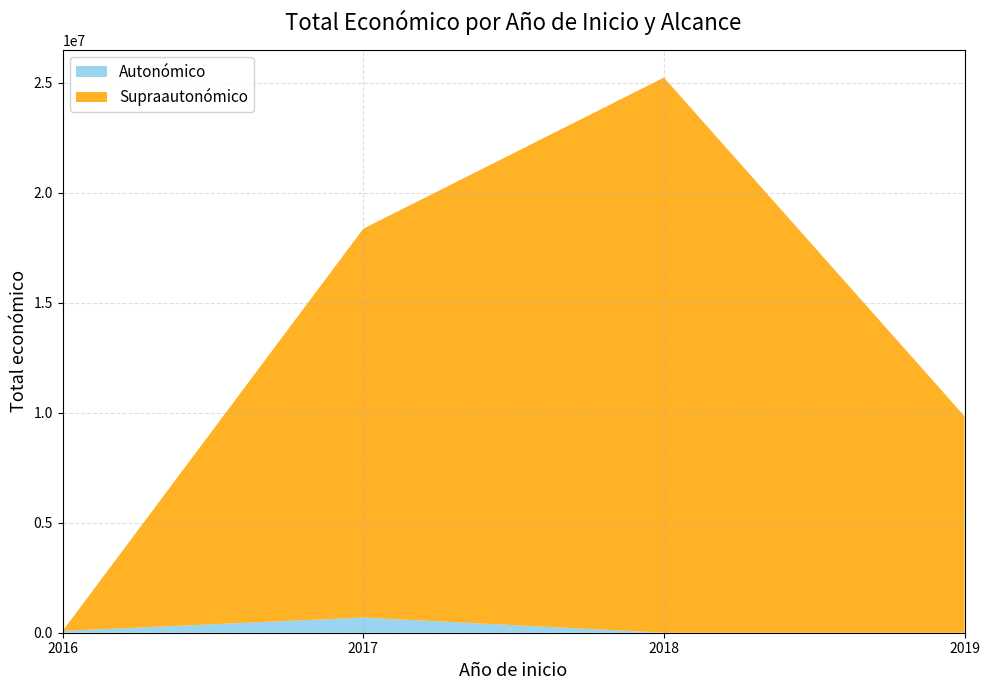

What is the maximum value for Autonómico?

689557